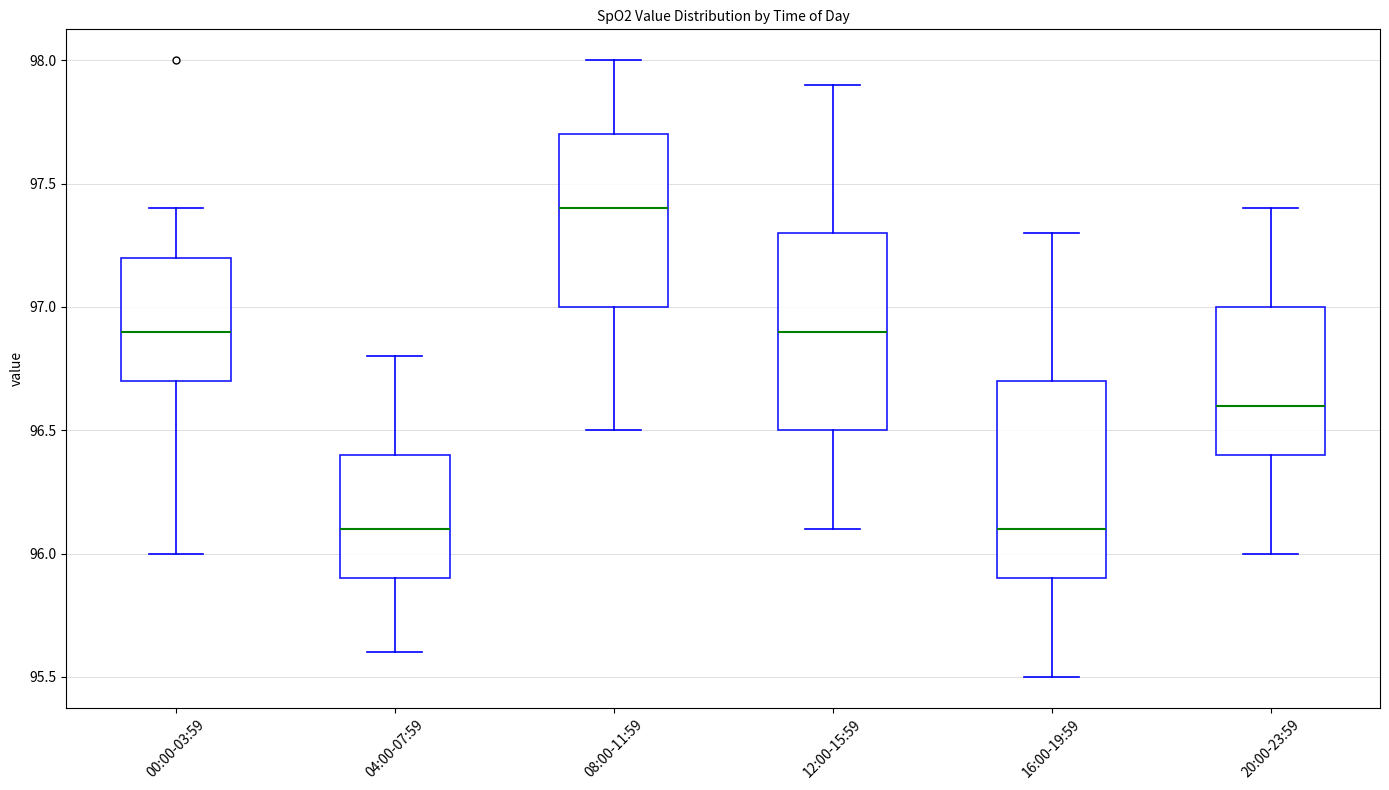

Where is the upper edge of the box for 16:00-19:59 on the y-axis? The values are not printed on the chart, so give them approximately, as read against the axis.

96.7